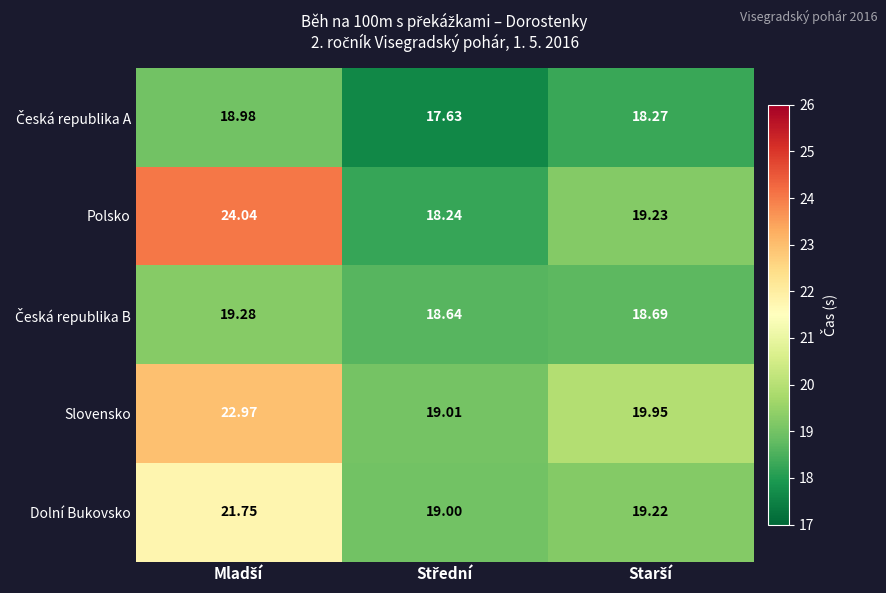

Which series has the widest spread of values?

Polsko